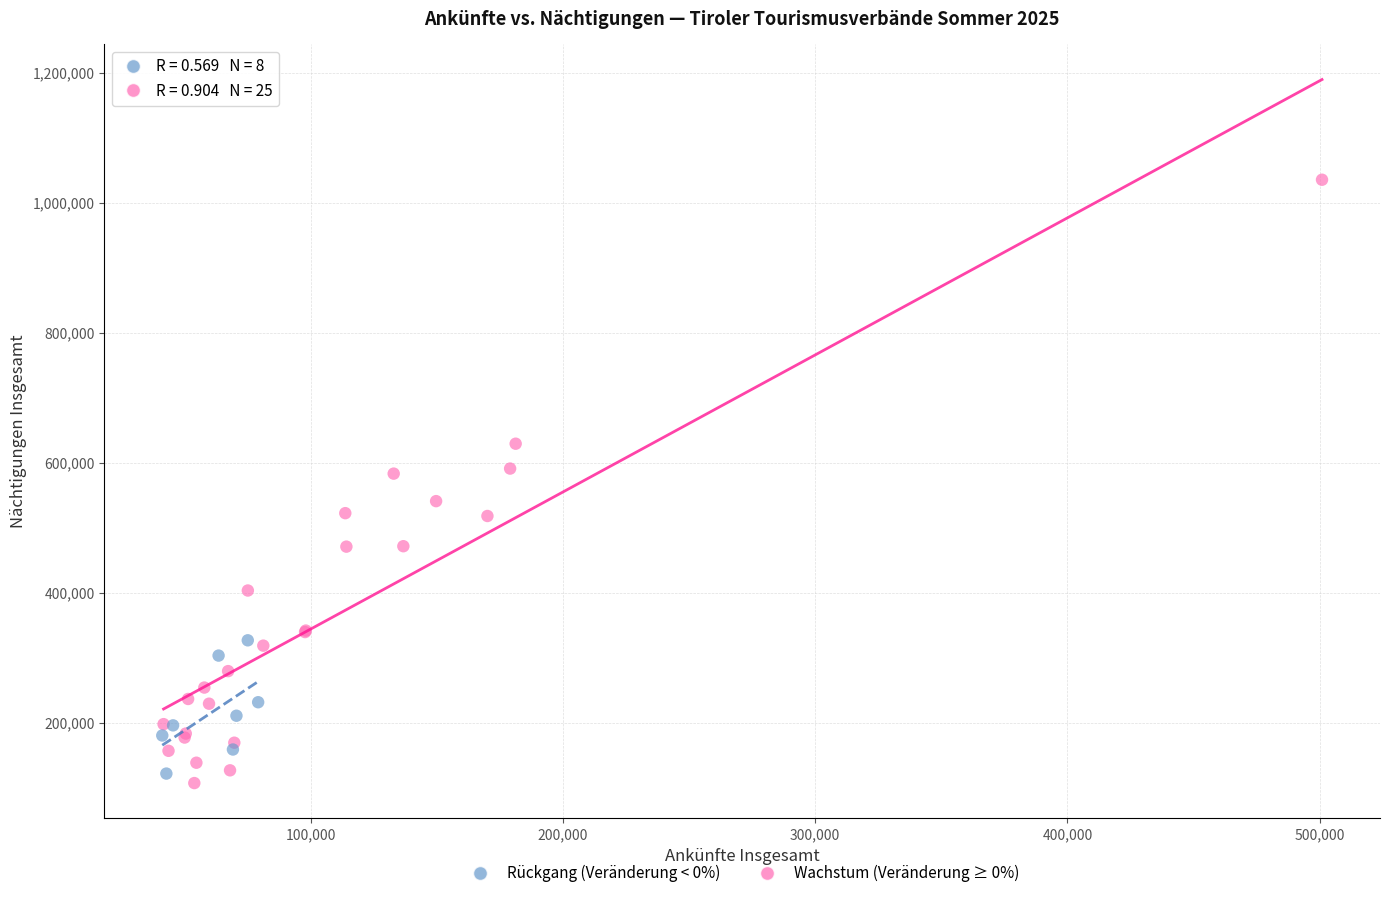

Which series contains the highest Y value?

Wachstum (Veränderung ≥ 0%)